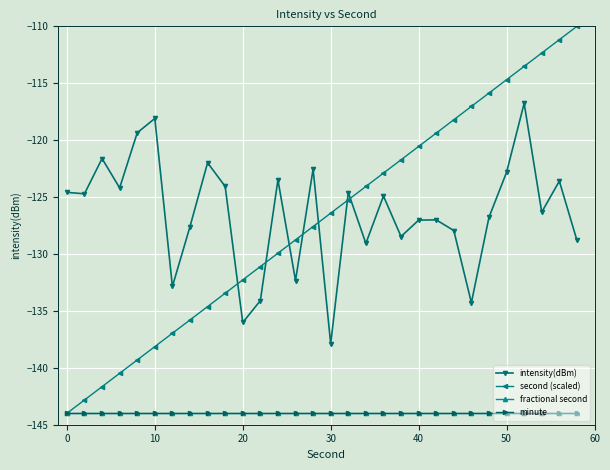

Which series has the largest total across all categories?

intensity(dBm)